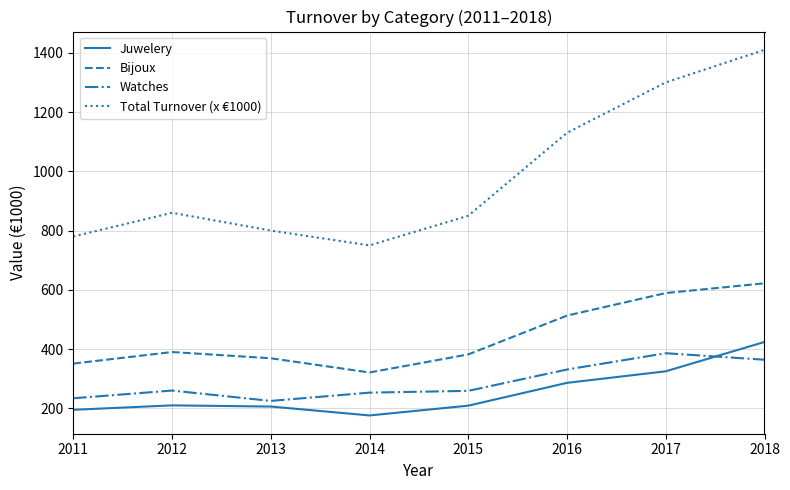

The value of Juwelery at 2016 is 286. True or false?

True